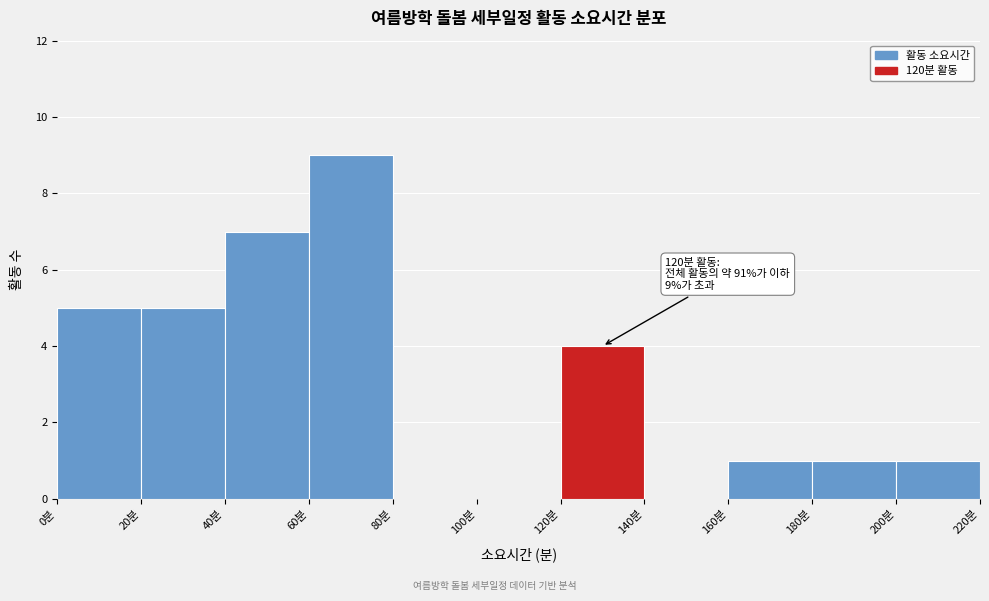

Which range on the x-axis has the tallest bar?

60 to 80